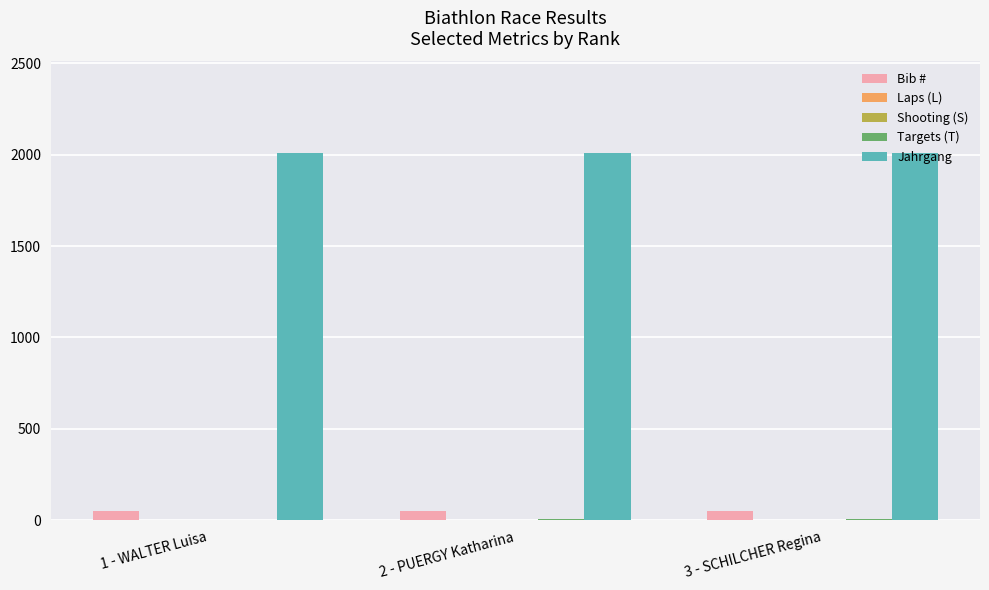

Which series has the largest total across all categories?

Jahrgang